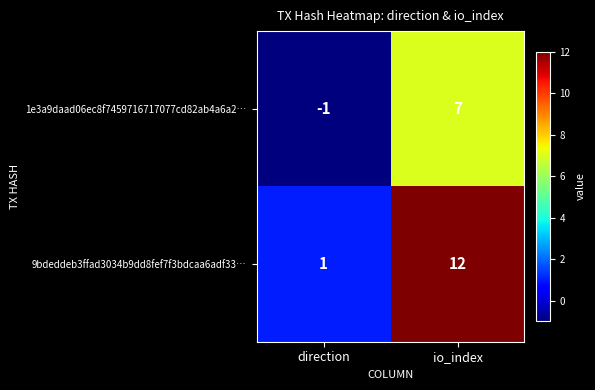

Which series has the widest spread of values?

9bdeddeb3ffad3034b9dd8fef7f3bdcaa6adf33…